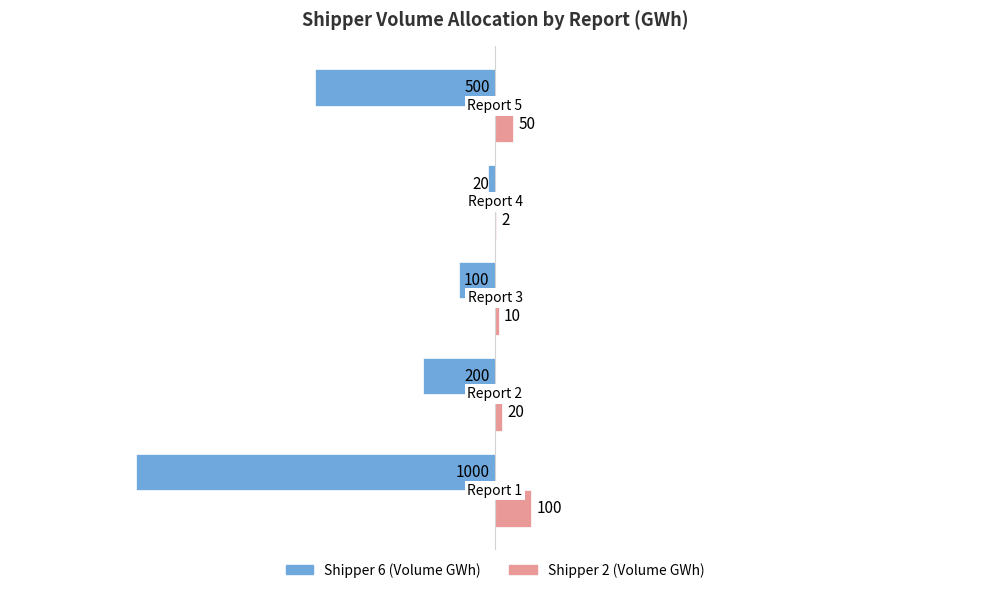

Which series has the largest total across all categories?

Shipper 2 (Volume GWh)